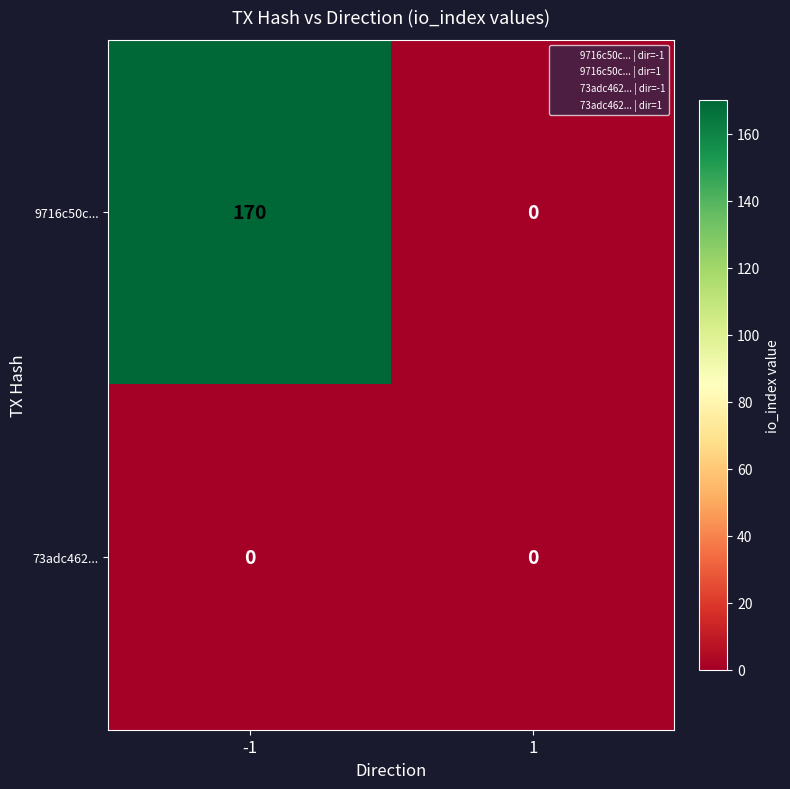

The value of 9716c50c... at -1 is 41. True or false?

False